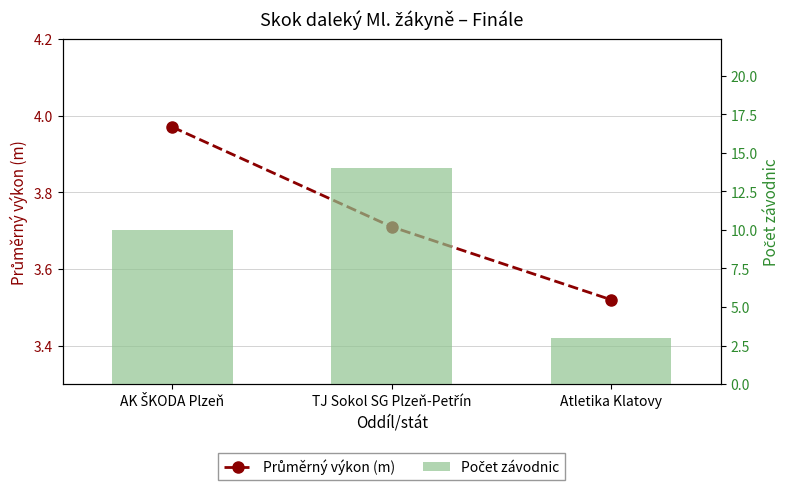

Rank the series by their maximum value, from lowest to highest.

Průměrný výkon (m), Počet závodnic